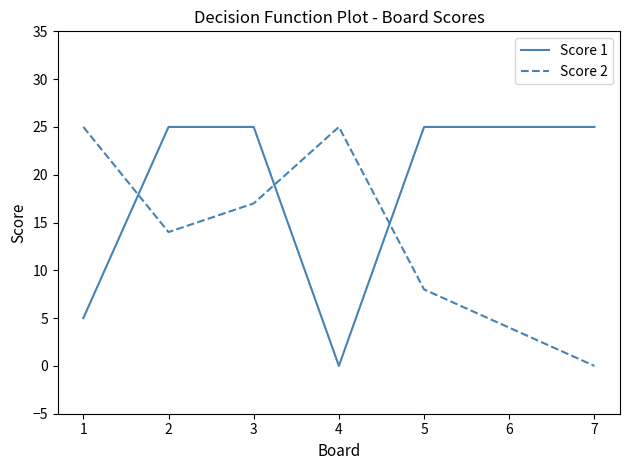

Which series has the largest total across all categories?

Score 1